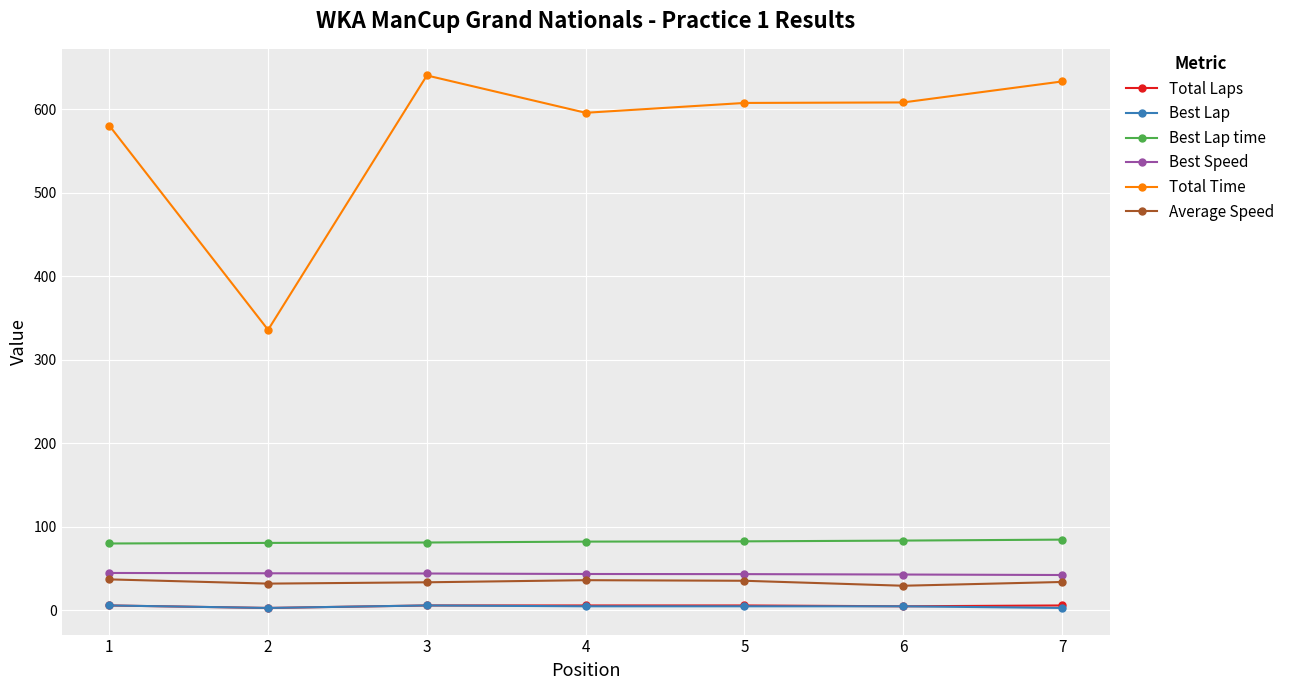

True or false: Best Lap and Best Lap time intersect in this chart.

False